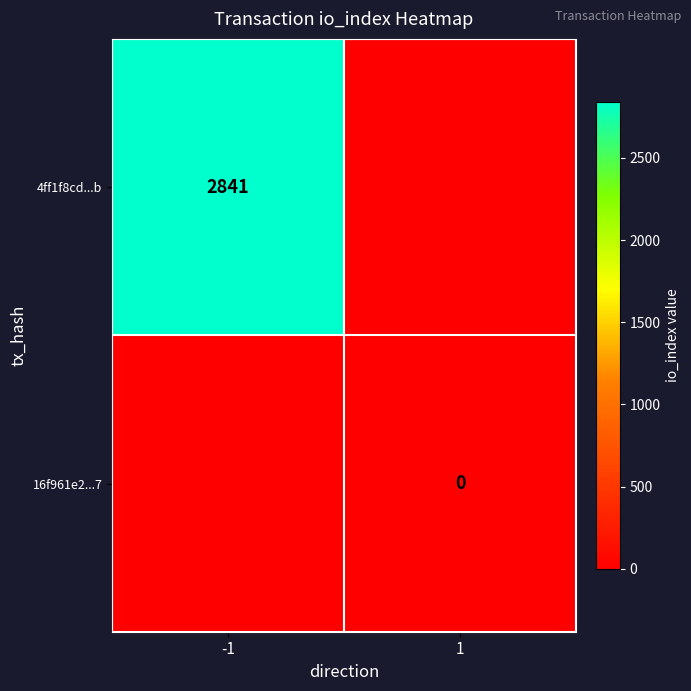

The value of 4ff1f8cd...b at -1 is 2841. True or false?

True